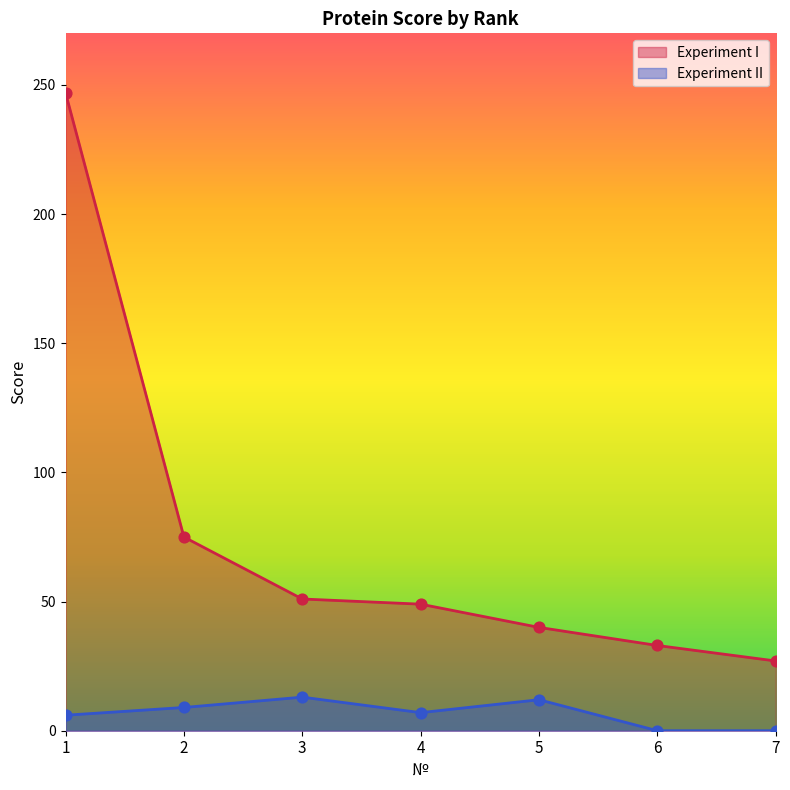

Is the value of Experiment I at 7 greater than the value of Experiment II at 1?

Yes